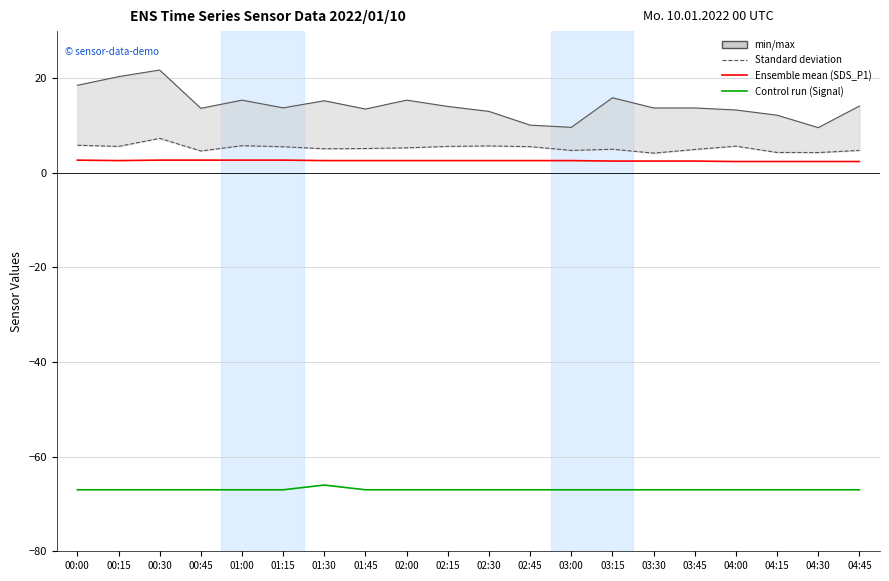

Reading left to right, transcribe all the data shown in this chart.

SDS_P1: 00:00=18.5	00:15=20.4	00:30=21.8	00:45=13.7	01:00=15.4	01:15=13.8	01:30=15.2	01:45=13.5	02:00=15.4	02:15=14.1	02:30=13.0	02:45=10.1	03:00=9.6	03:15=15.9	03:30=13.7	03:45=13.7	04:00=13.3	04:15=12.2	04:30=9.6	04:45=14.1
SDS_P2: 00:00=5.8	00:15=5.6	00:30=7.3	00:45=4.6	01:00=5.8	01:15=5.5	01:30=5.1	01:45=5.2	02:00=5.3	02:15=5.6	02:30=5.7	02:45=5.5	03:00=4.8	03:15=5.0	03:30=4.2	03:45=5.0	04:00=5.7	04:15=4.3	04:30=4.3	04:45=4.8
Temp: 00:00=2.7	00:15=2.6	00:30=2.7	00:45=2.7	01:00=2.7	01:15=2.7	01:30=2.6	01:45=2.6	02:00=2.6	02:15=2.6	02:30=2.6	02:45=2.6	03:00=2.6	03:15=2.5	03:30=2.5	03:45=2.5	04:00=2.4	04:15=2.4	04:30=2.4	04:45=2.4
Signal: 00:00=-67.0	00:15=-67.0	00:30=-67.0	00:45=-67.0	01:00=-67.0	01:15=-67.0	01:30=-66.0	01:45=-67.0	02:00=-67.0	02:15=-67.0	02:30=-67.0	02:45=-67.0	03:00=-67.0	03:15=-67.0	03:30=-67.0	03:45=-67.0	04:00=-67.0	04:15=-67.0	04:30=-67.0	04:45=-67.0